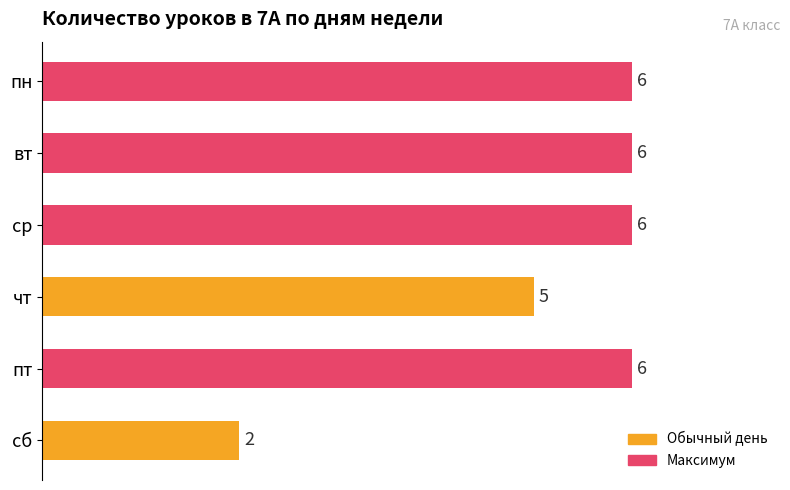

Count the number of categories in the chart.

6